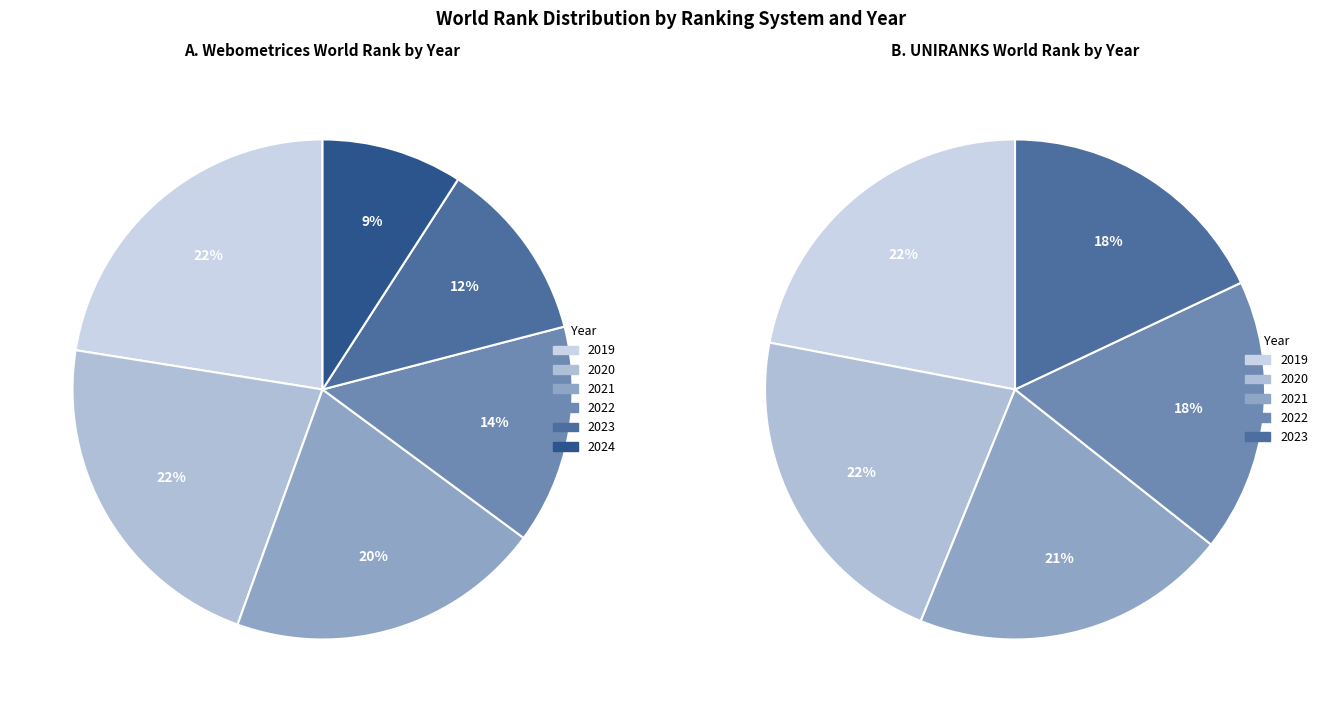

Which category has the smallest portion of the pie?

Webometrices 2024